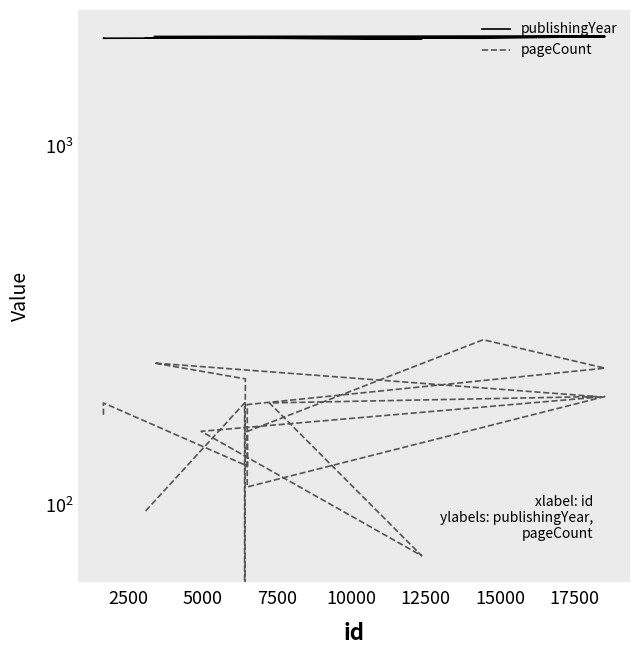

True or false: pageCount and publishingYear cross at least once.

False